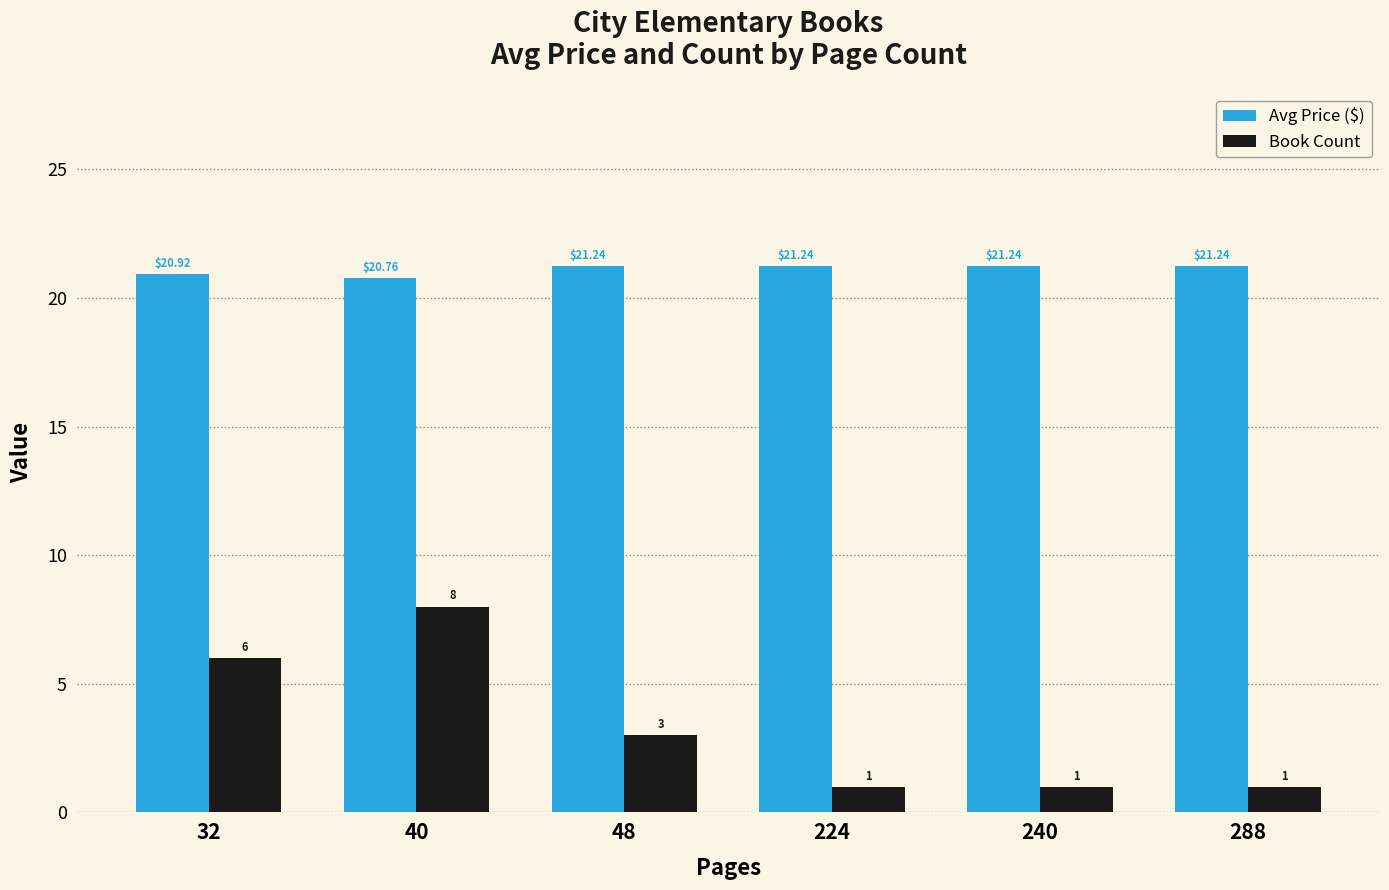

What is the sum of all Book Count values?

20.0